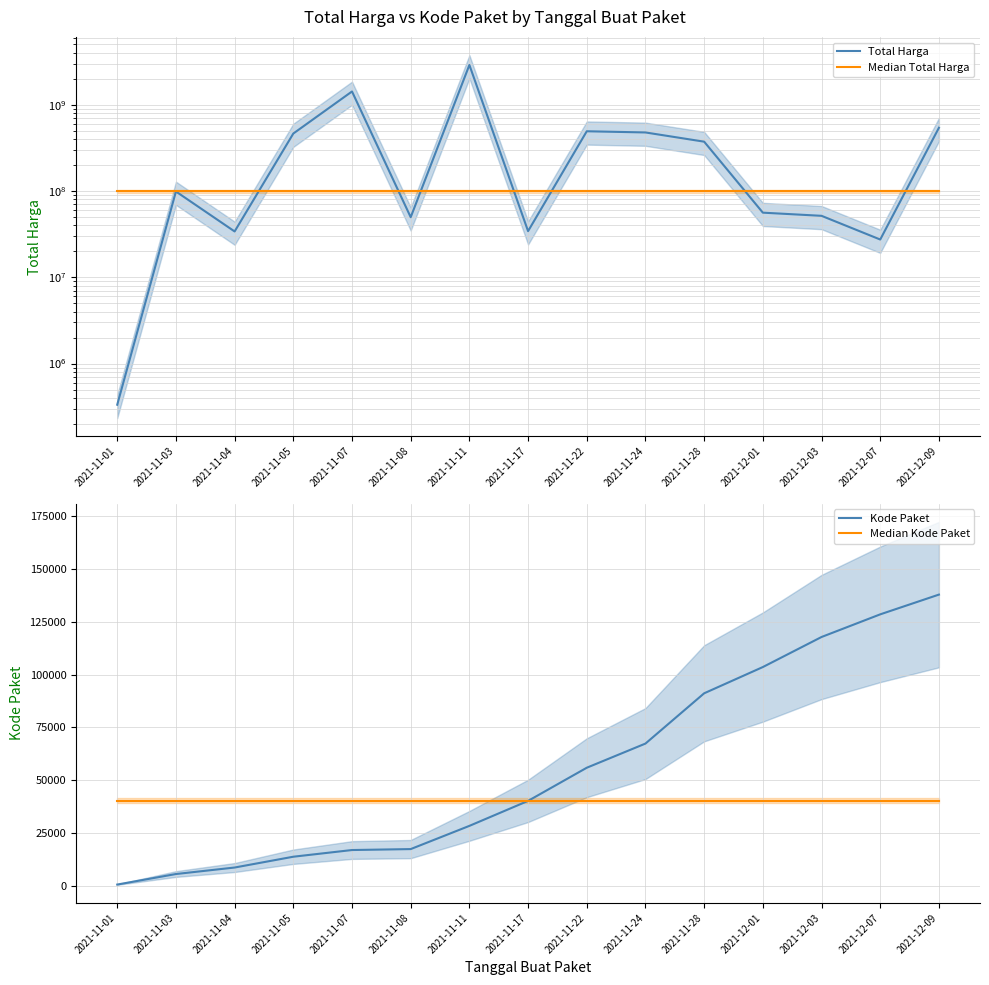

Between 2021-11-03 and 2021-12-03, which series saw the biggest shift?

Total Harga